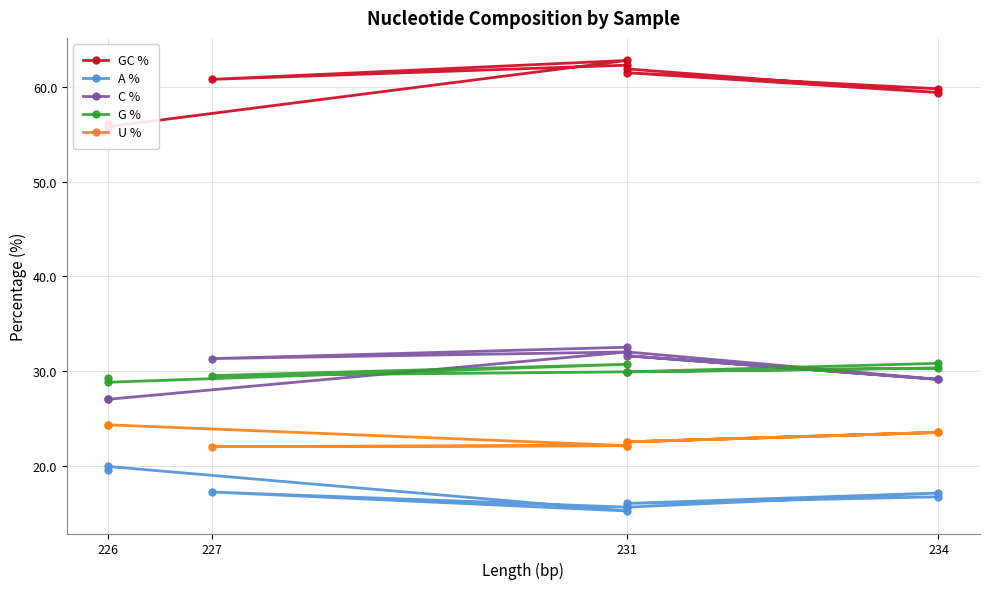

Is this an area chart (filled region under the line)?

No